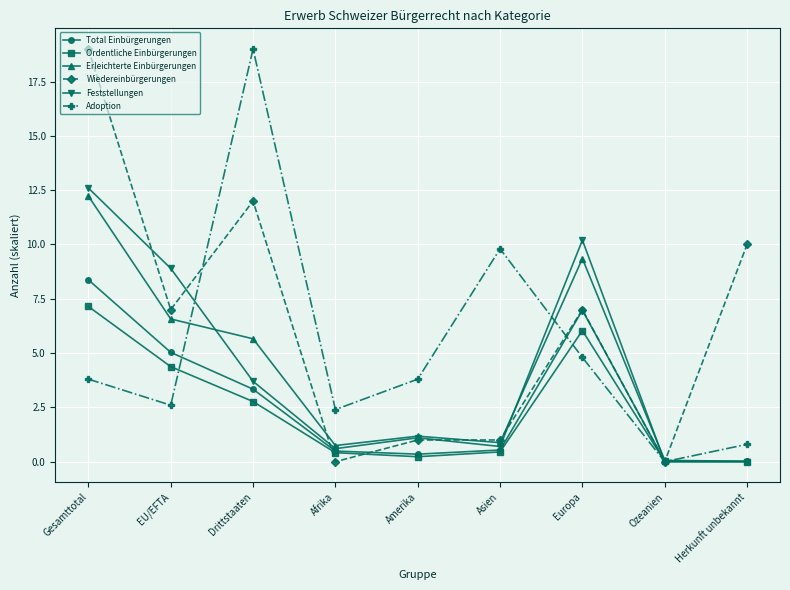

Which series changed the most between Europa and Herkunft unbekannt?

Feststellungen